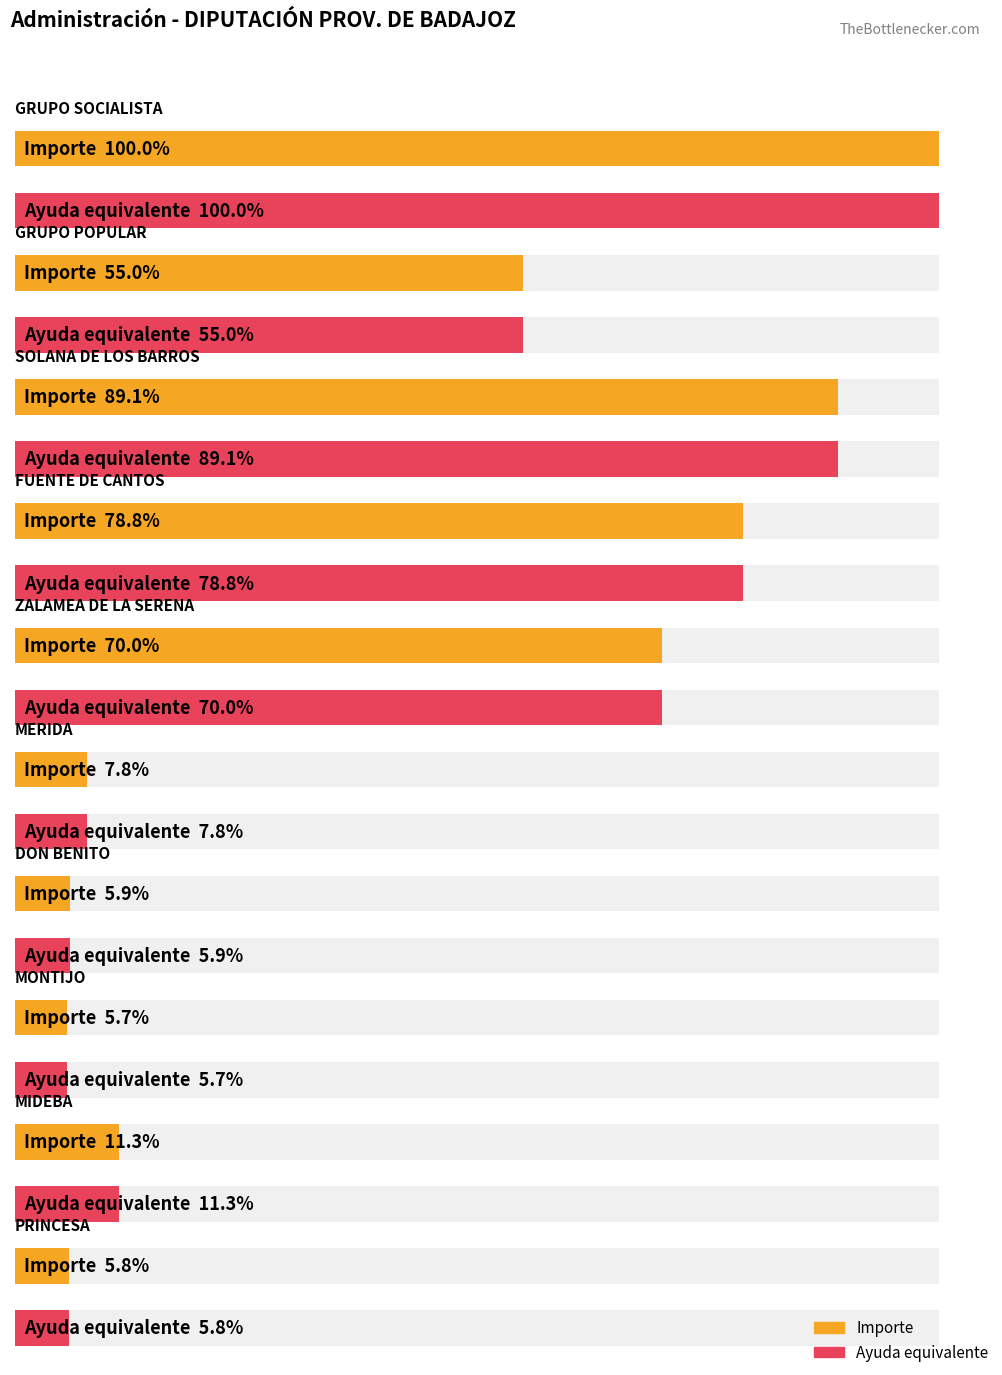

Which series has the largest total across all categories?

Importe